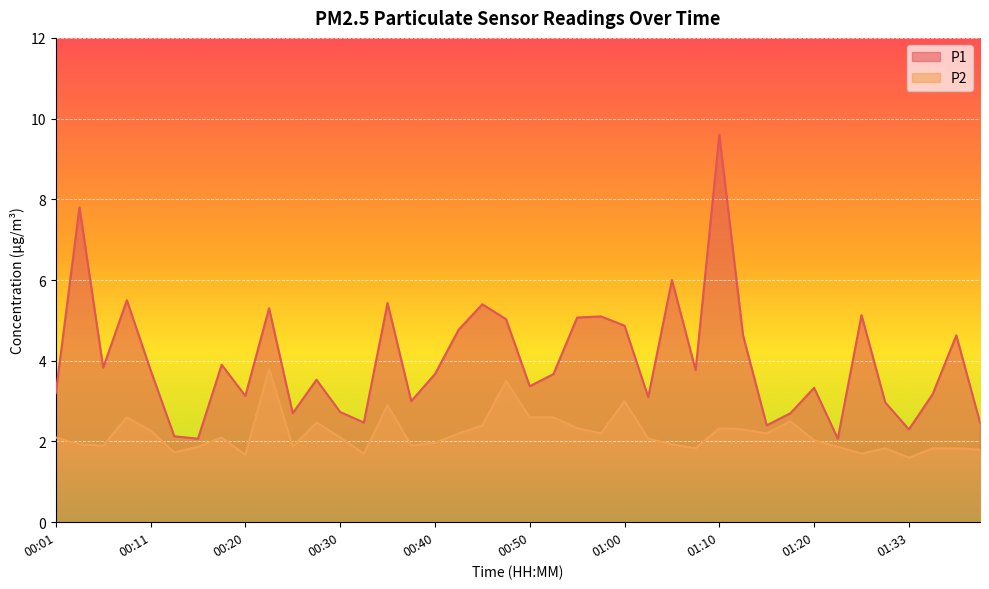

Reading left to right, transcribe all the data shown in this chart.

P1: 3.2	7.8	3.8	5.5	3.8	2.1	2.1	3.9	3.1	5.3	2.7	3.5	2.7	2.5	5.4	3.0	3.7	4.8	5.4	5.0	3.4	3.7	5.1	5.1	4.9	3.1	6.0	3.8	9.6	4.6	2.4	2.7	3.3	2.1	5.1	3.0	2.3	3.2	4.6	2.5
P2: 2.1	1.9	1.9	2.6	2.3	1.7	1.9	2.1	1.7	3.8	1.9	2.5	2.1	1.7	2.9	1.9	2.0	2.2	2.4	3.5	2.6	2.6	2.3	2.2	3.0	2.1	1.9	1.8	2.3	2.3	2.2	2.5	2.0	1.9	1.7	1.8	1.6	1.8	1.8	1.8